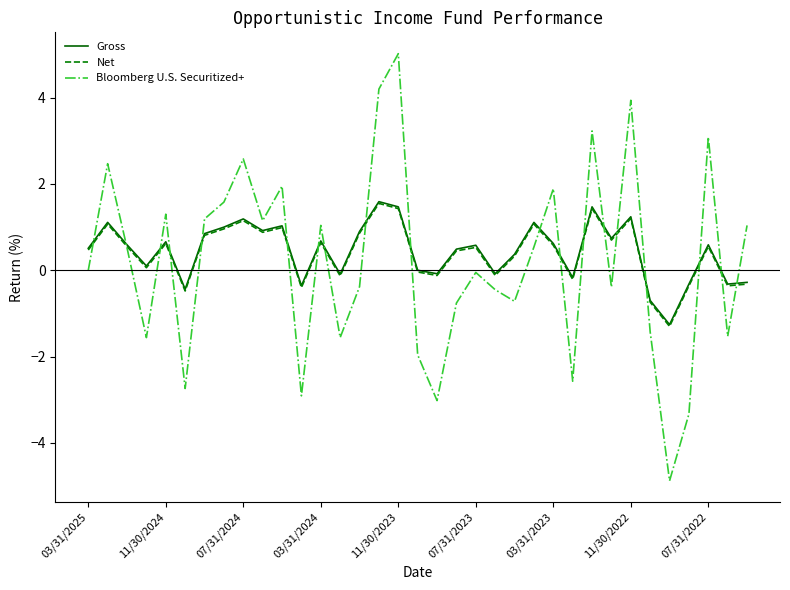

What is the highest value of the Bloomberg U.S. Securitized+ series?

5.0